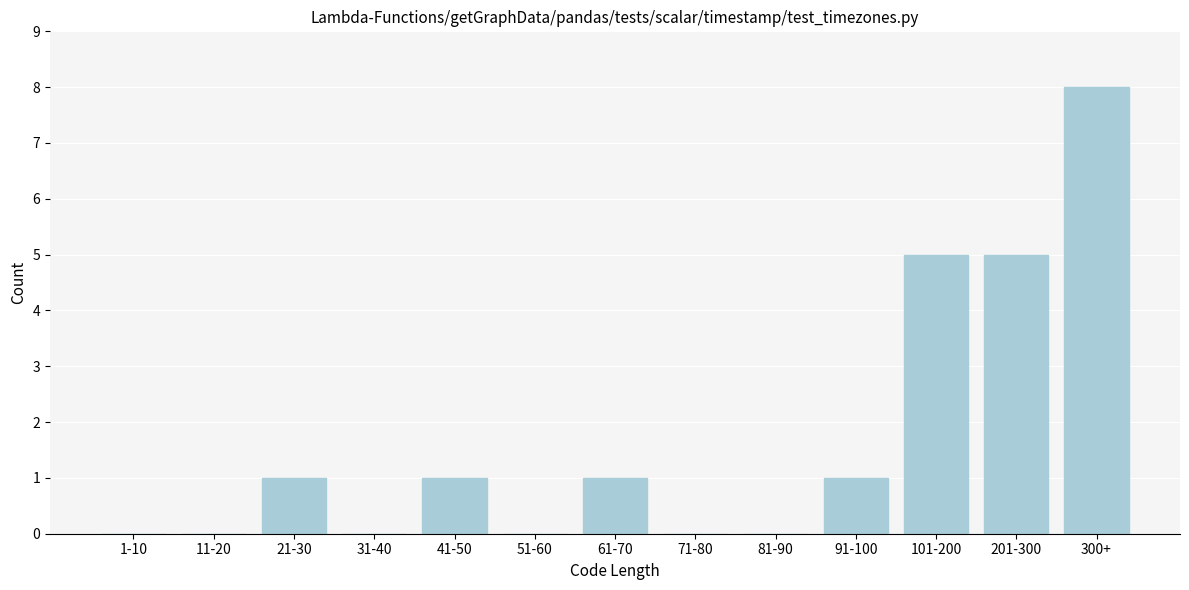

Reading right to left, list all the values displayed in this chart.

300+=8	201-300=5	101-200=5	91-100=1	81-90=0	71-80=0	61-70=1	51-60=0	41-50=1	31-40=0	21-30=1	11-20=0	1-10=0